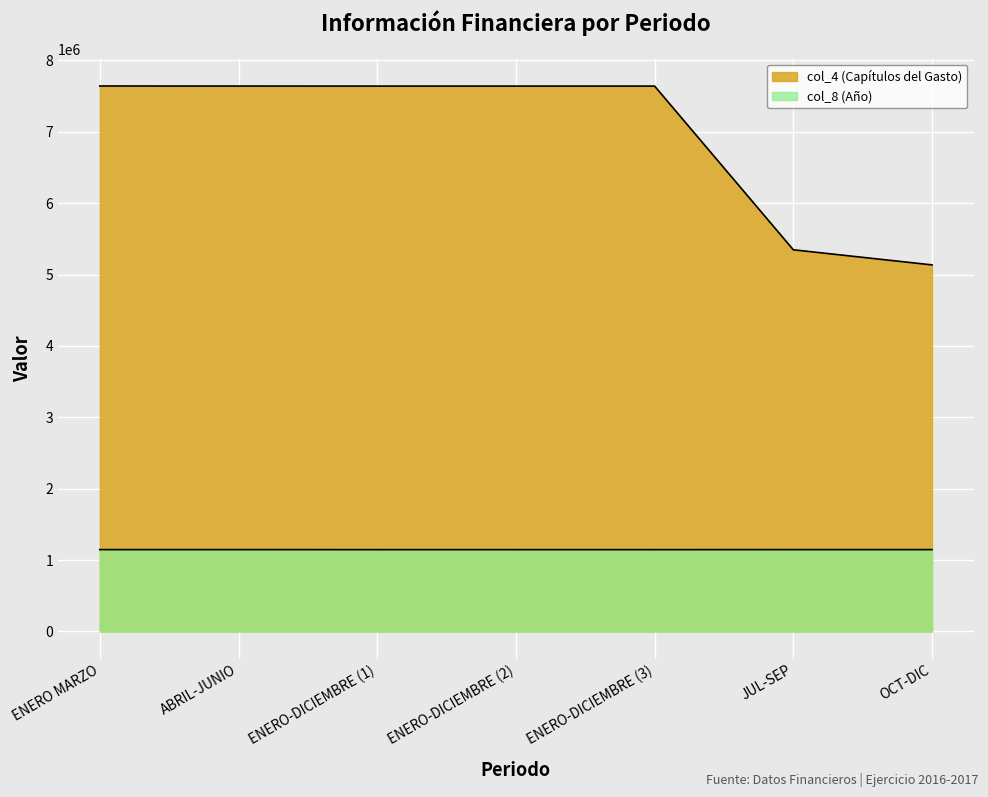

How many data points in col_8 (Año) are less than 1146138?

3